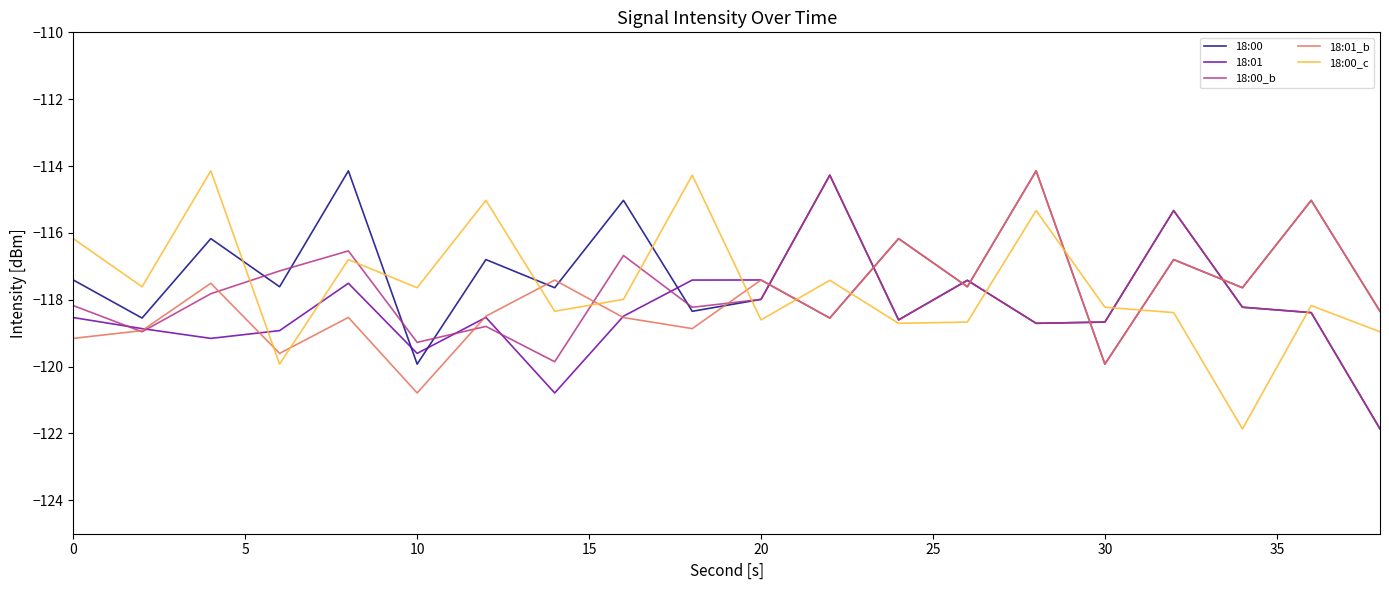

After their last crossing, which series has the higher values: 18:00 or 18:01_b?

18:01_b